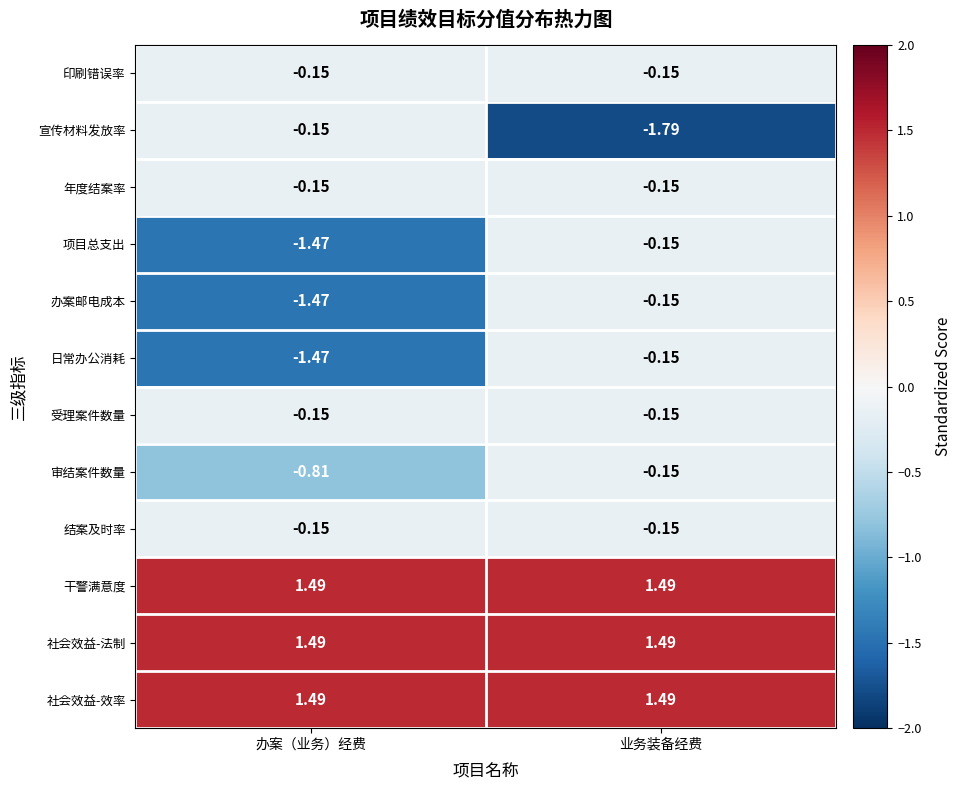

At which category is the sum across all series the highest?

业务装备经费